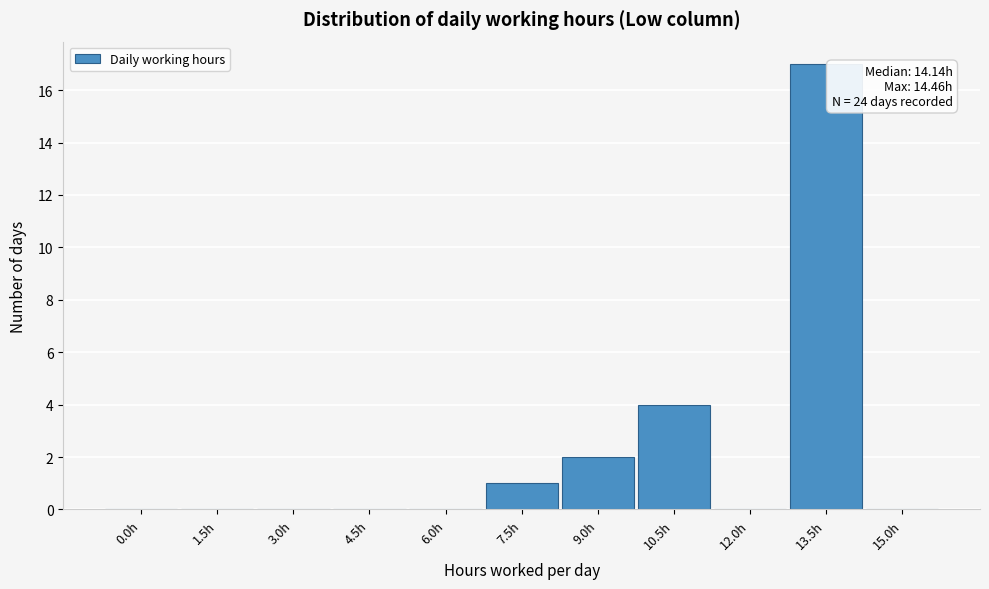

Reading left to right, what are all the values shown in this chart?

0.0h=0	1.5h=0	3.0h=0	4.5h=0	6.0h=0	7.5h=1	9.0h=2	10.5h=4	12.0h=0	13.5h=17	15.0h=0